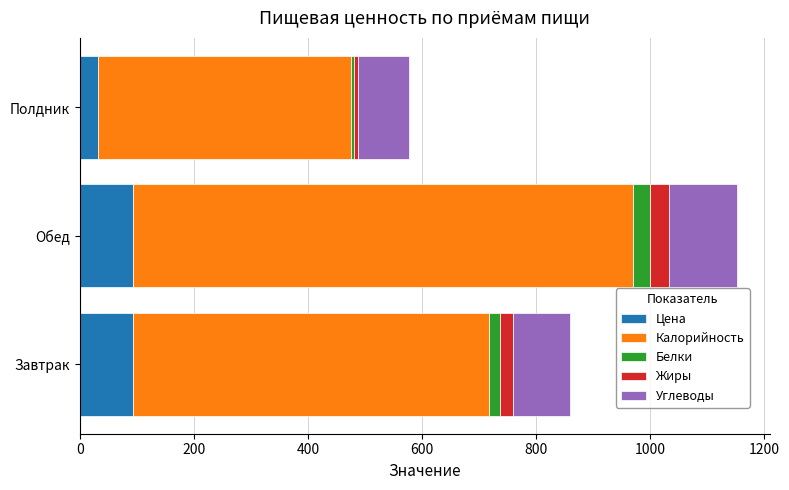

True or false: Цена has a value of 143.4 at Завтрак.

False